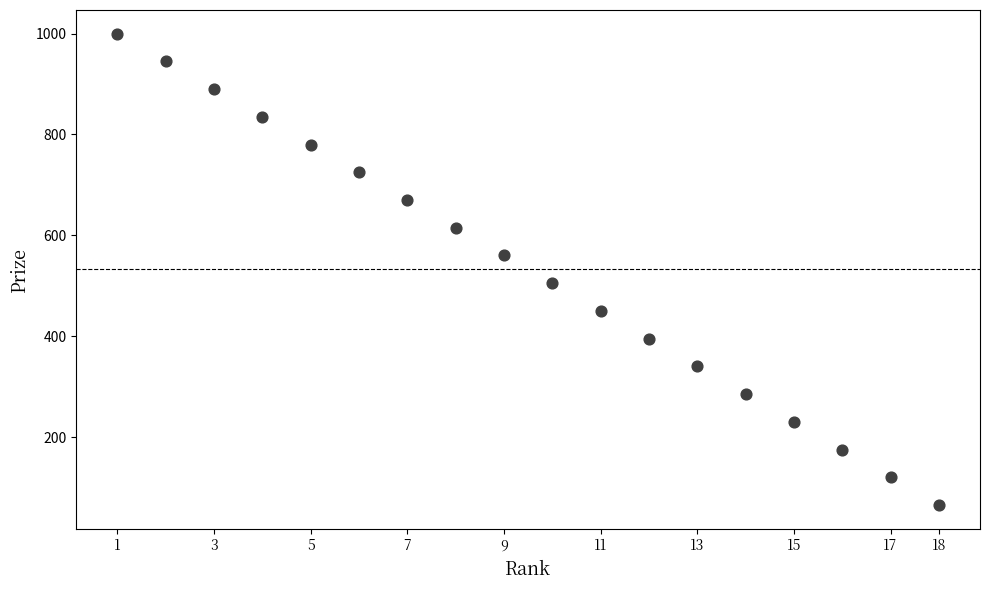

What is the range of Y values (max minus min)?

935